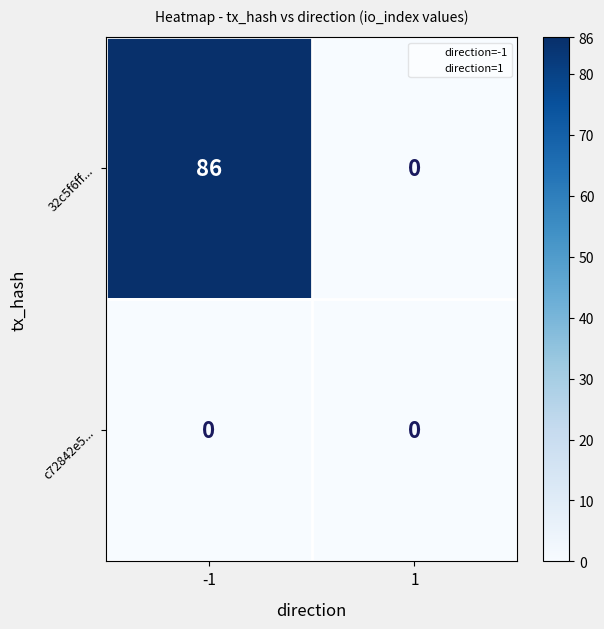

Rank the series by their maximum value, from lowest to highest.

c72842e5..., 32c5f6ff...